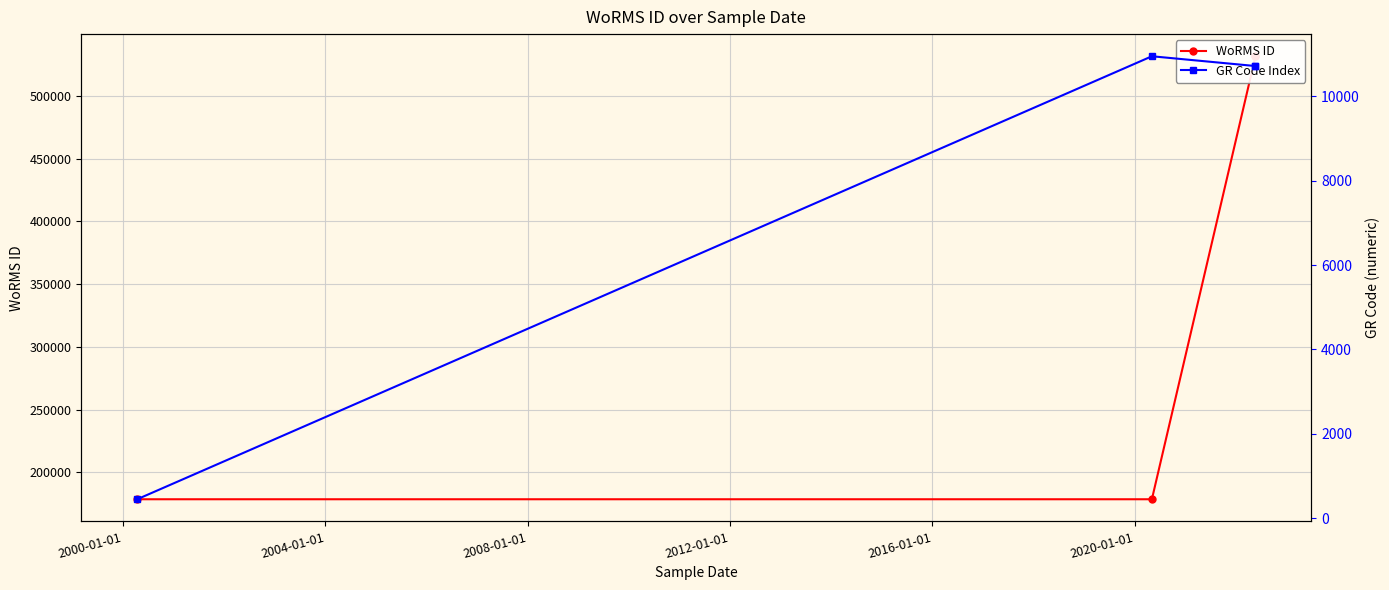

True or false: WoRMS ID and GR Code Index cross at least once.

False